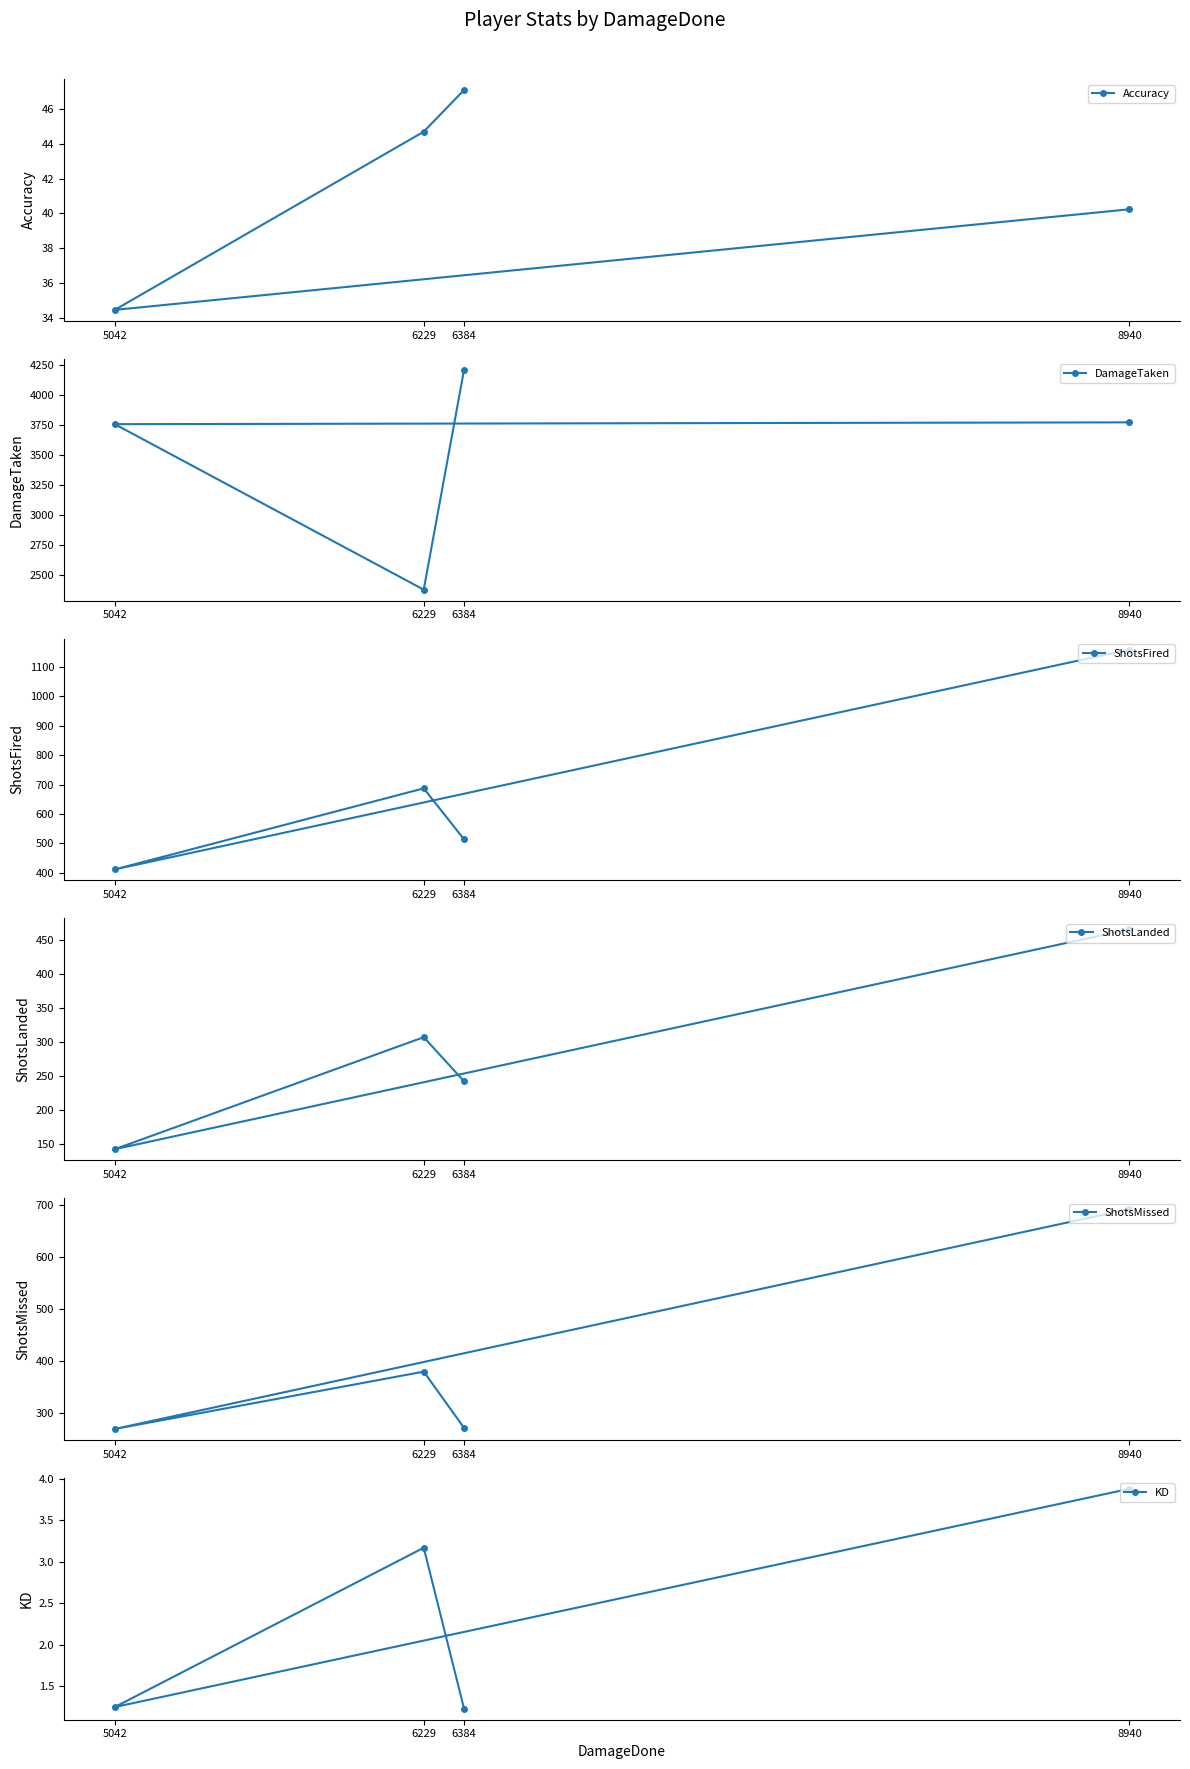

True or false: DamageTaken has a value of 3756.0 at 5042.

True